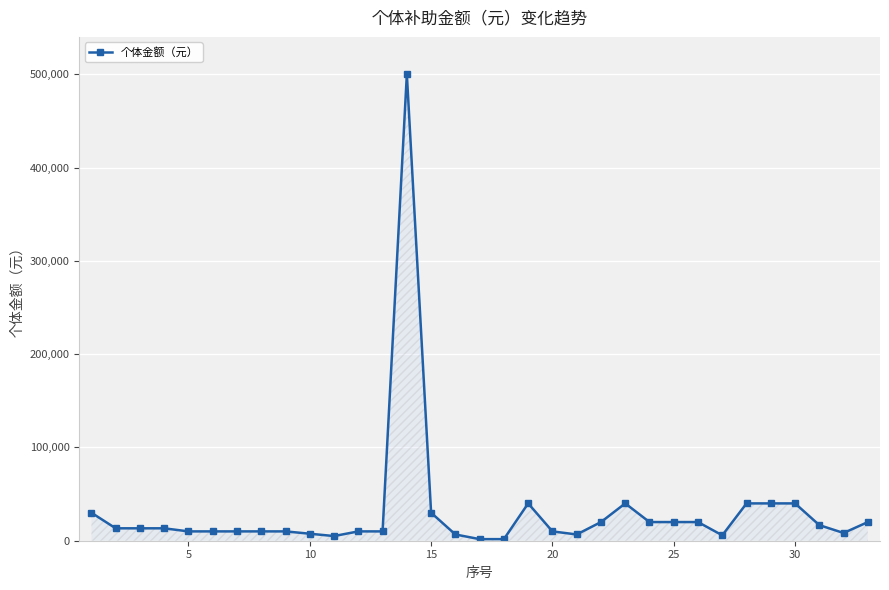

How many series are shown in this chart?

1